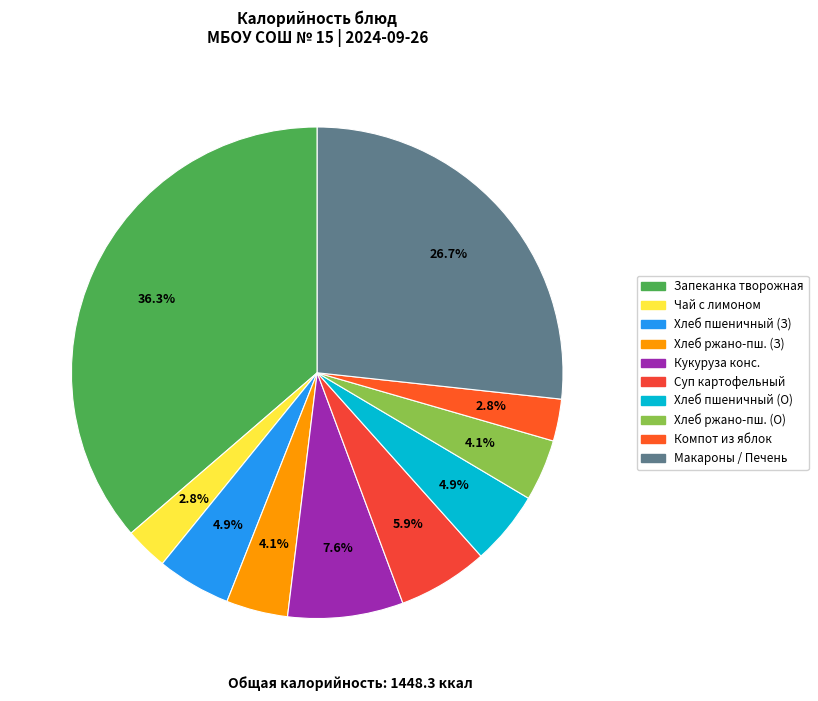

How many slices are in this pie chart?

10